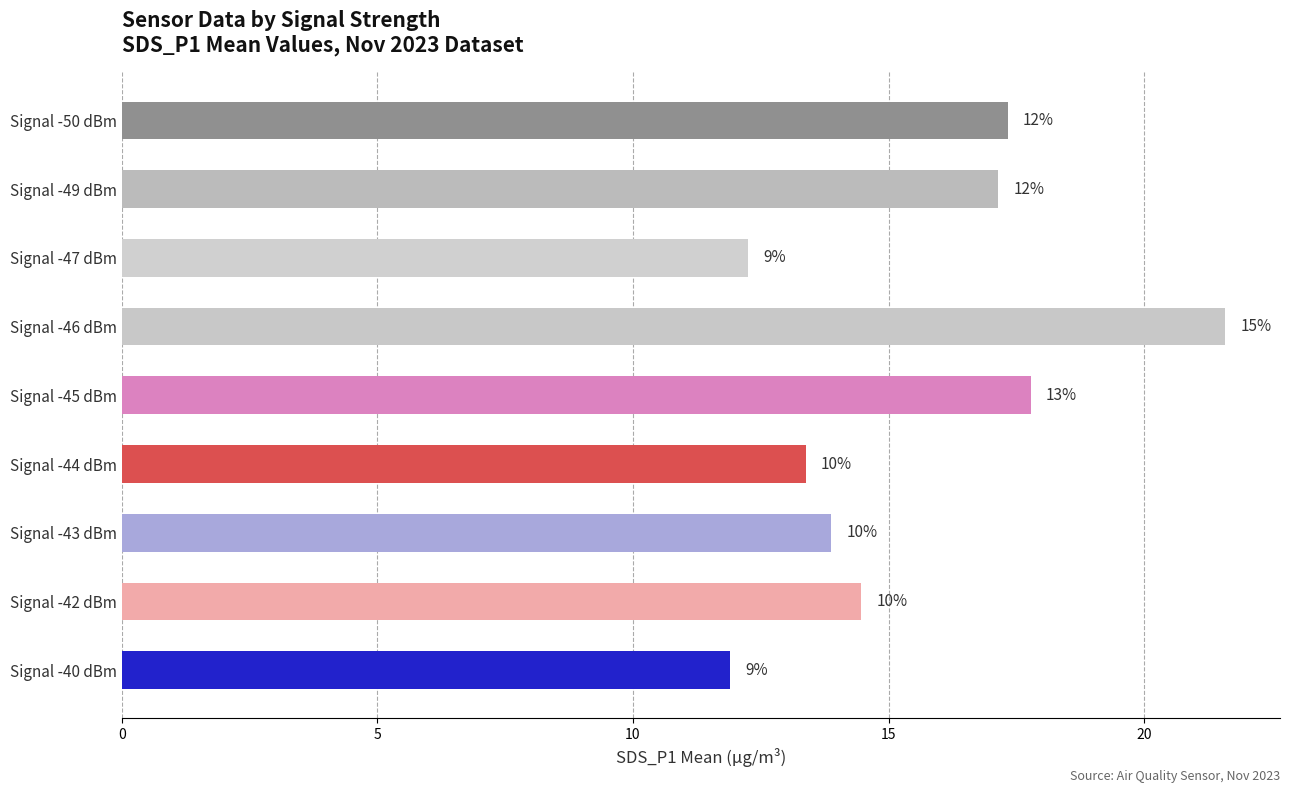

Does the chart contain any negative values?

No